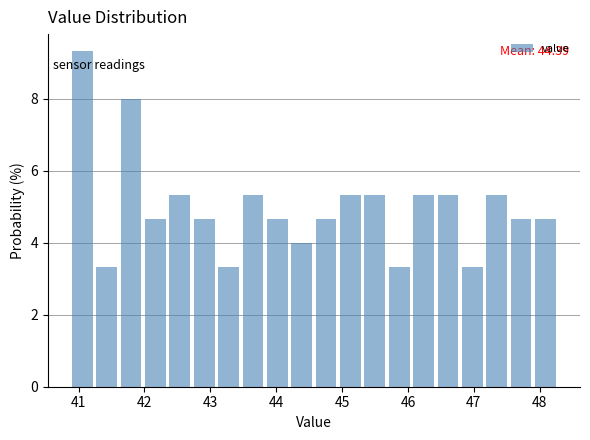

Around what value on the x-axis is the tallest bar? Give the approximate position of its centre, as read against the axis.

41.1